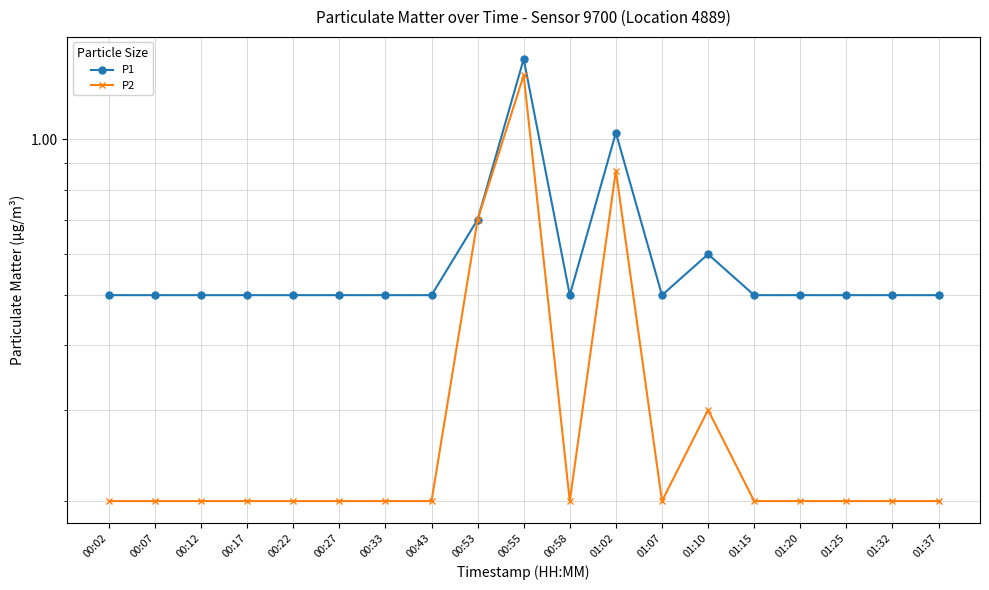

Which series has the widest spread of values?

P2